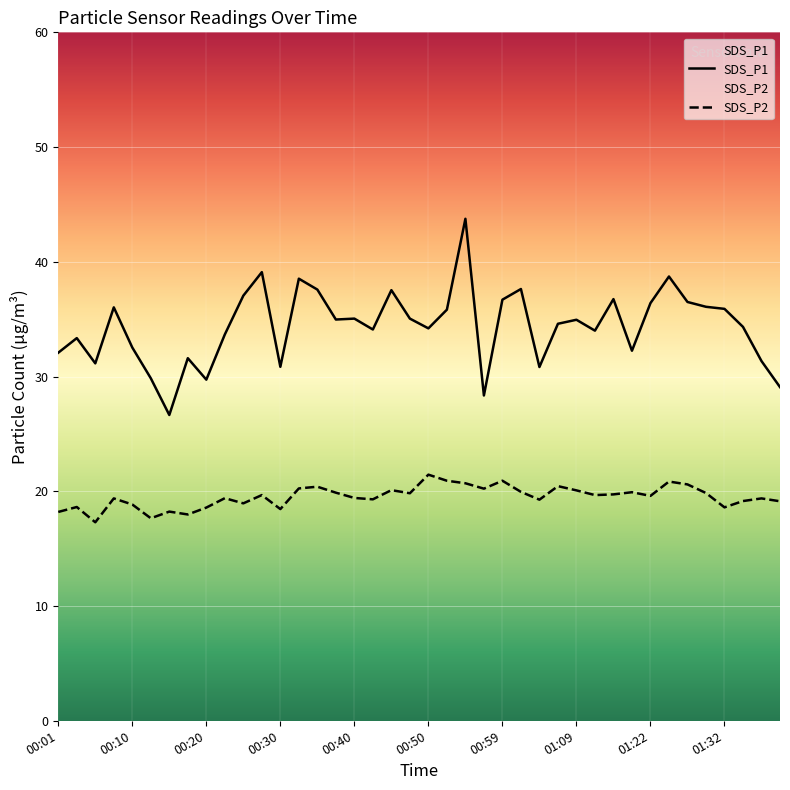

Is it true that SDS_P2 equals 18.6 at 00:20?

True